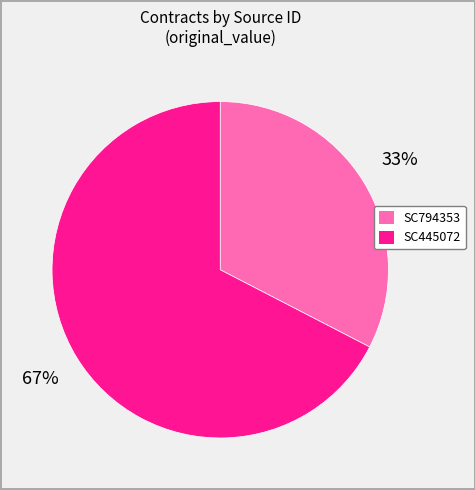

Which slice is the largest?

SC445072